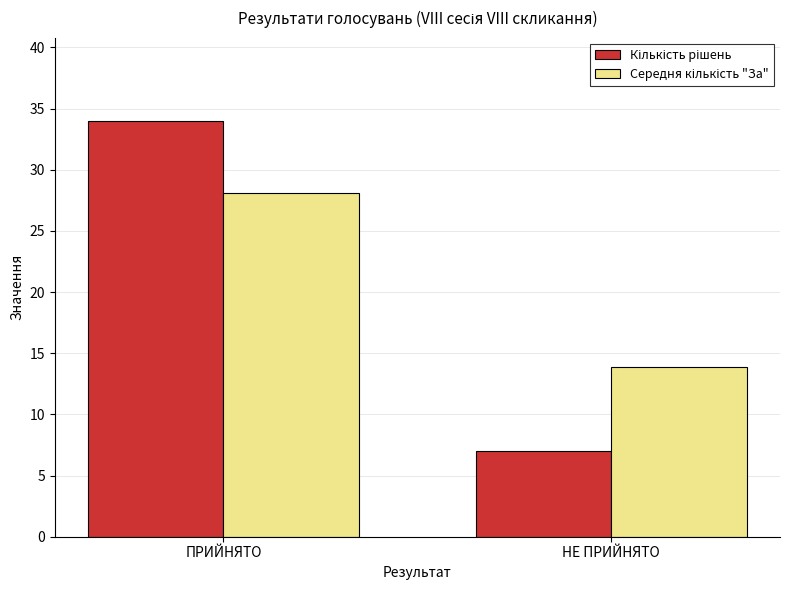

What is the smallest value displayed?

7.0